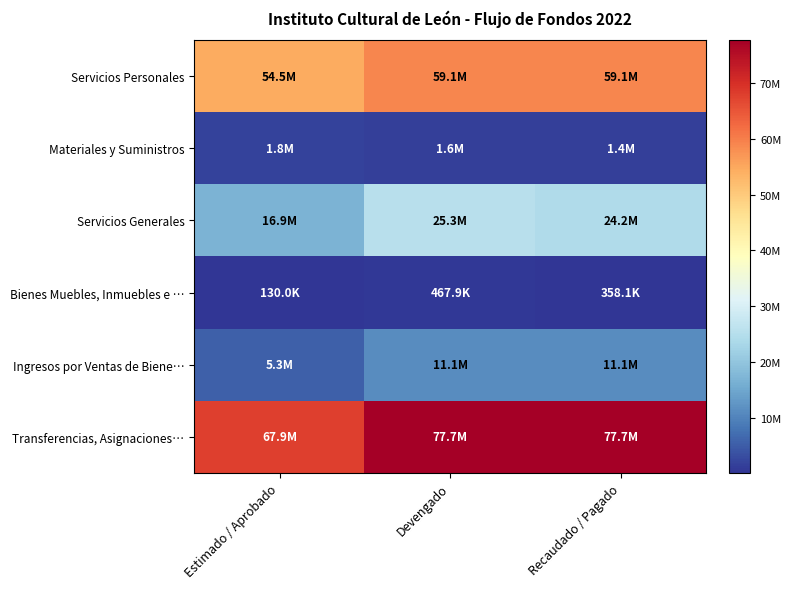

At Estimado / Aprobado, list the series in order from smallest to largest.

Bienes Muebles, Inmuebles e …, Materiales y Suministros, Ingresos por Ventas de Biene…, Servicios Generales, Servicios Personales, Transferencias, Asignaciones…